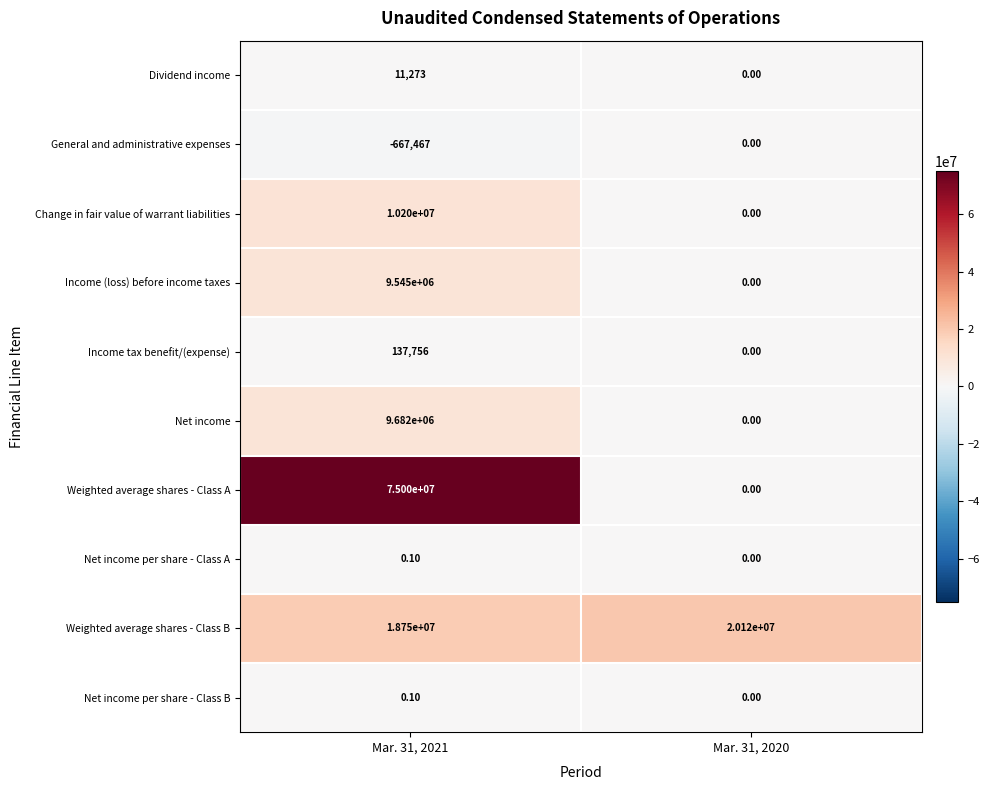

What is the total value across all series at Mar. 31, 2020?

20120000.0